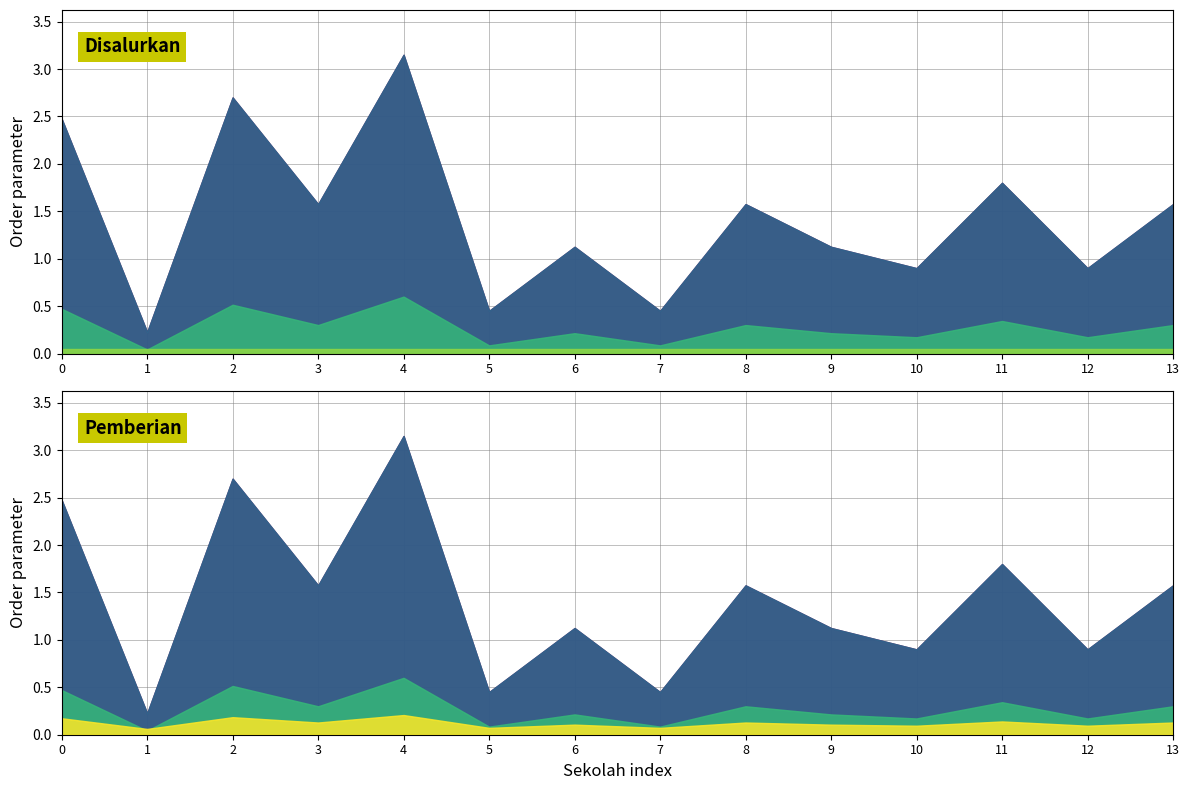

What is the difference between the second highest and minimum values in the Dana Disalurkan series?

2475000